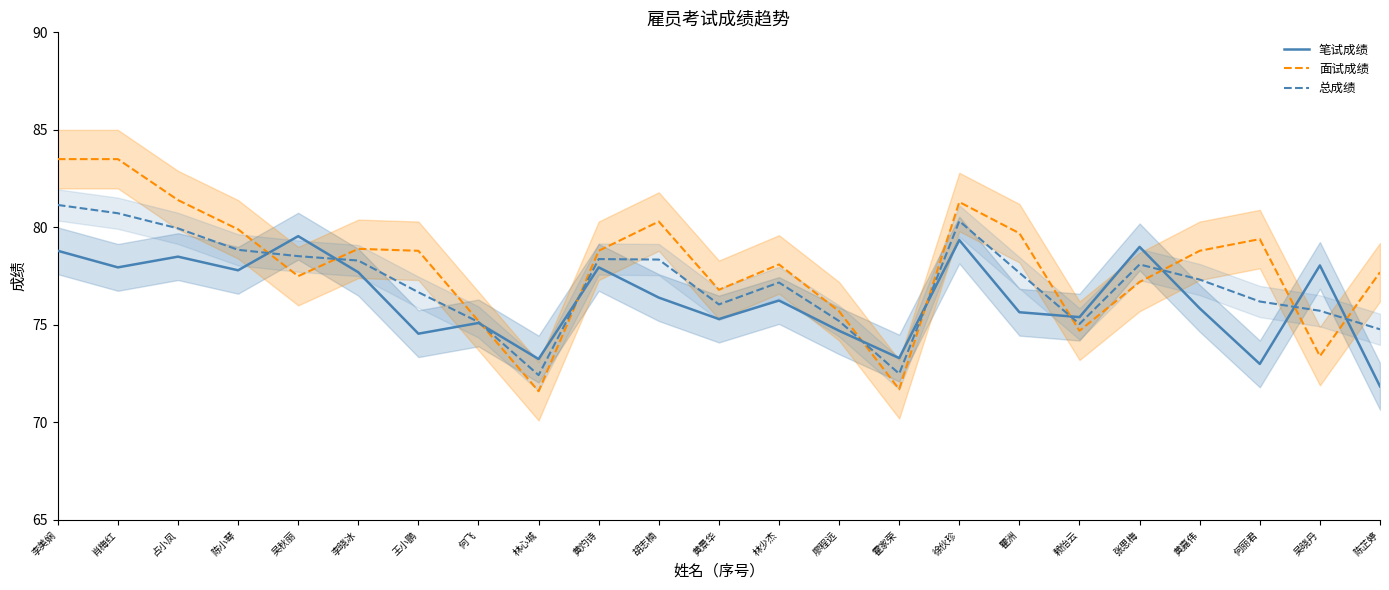

What position from the right is 黄灼诗?

14